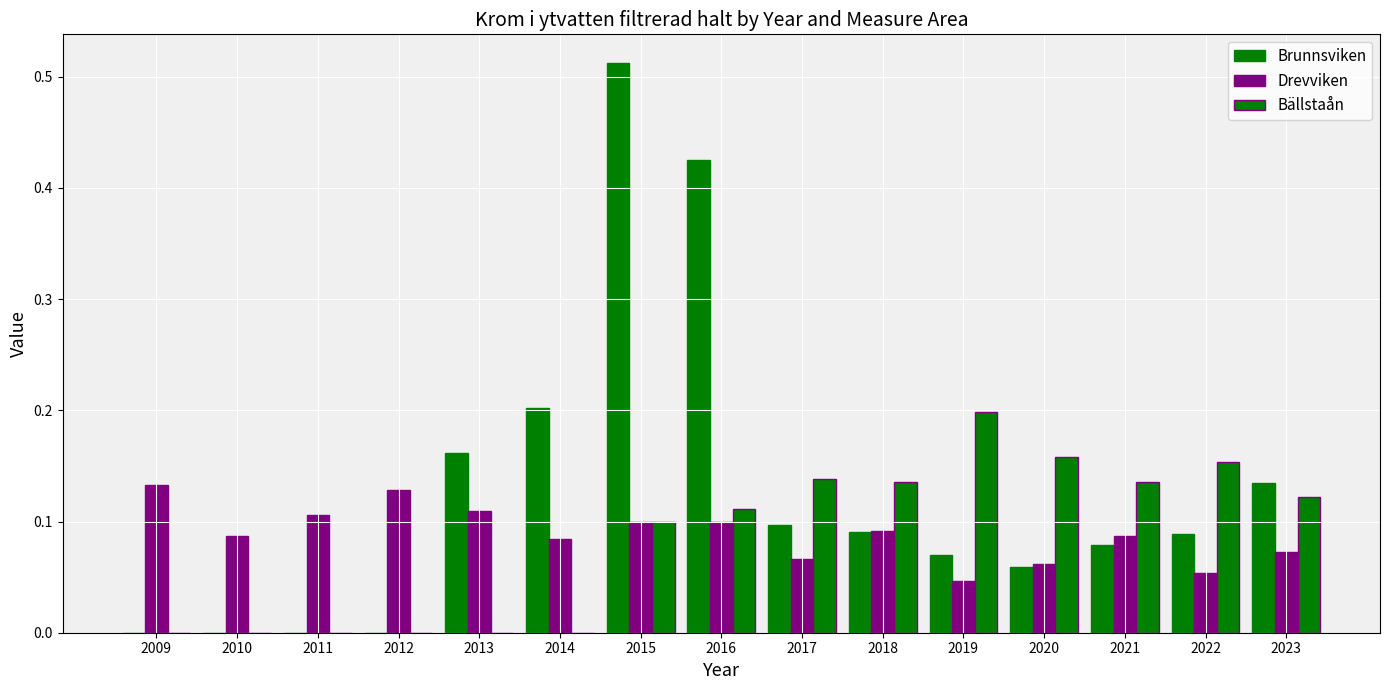

How many distinct data groups are displayed?

3